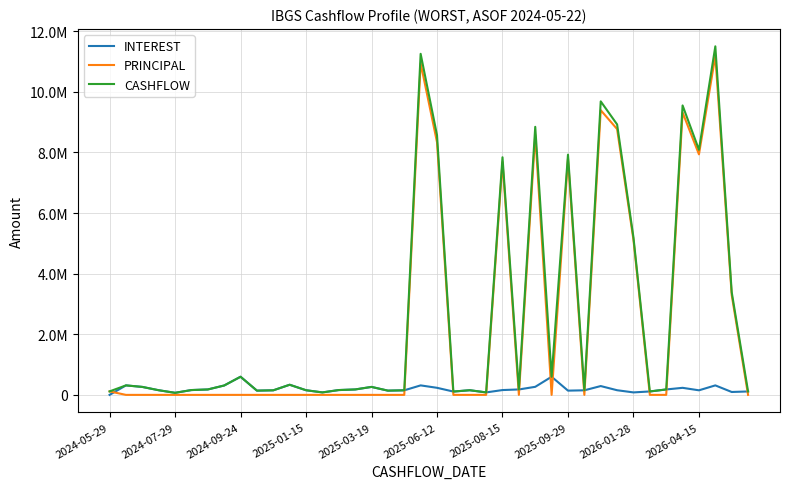

Does the chart have visible grid lines?

Yes